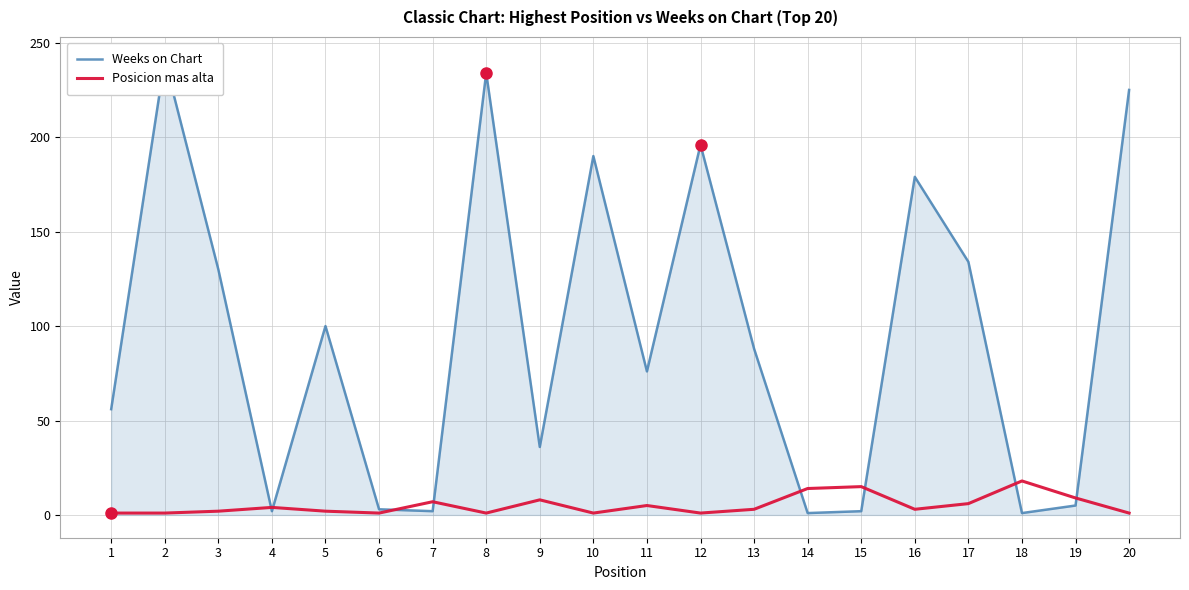

Is the value of Weeks on Chart at 16 greater than the value of Posicion mas alta at 10?

Yes